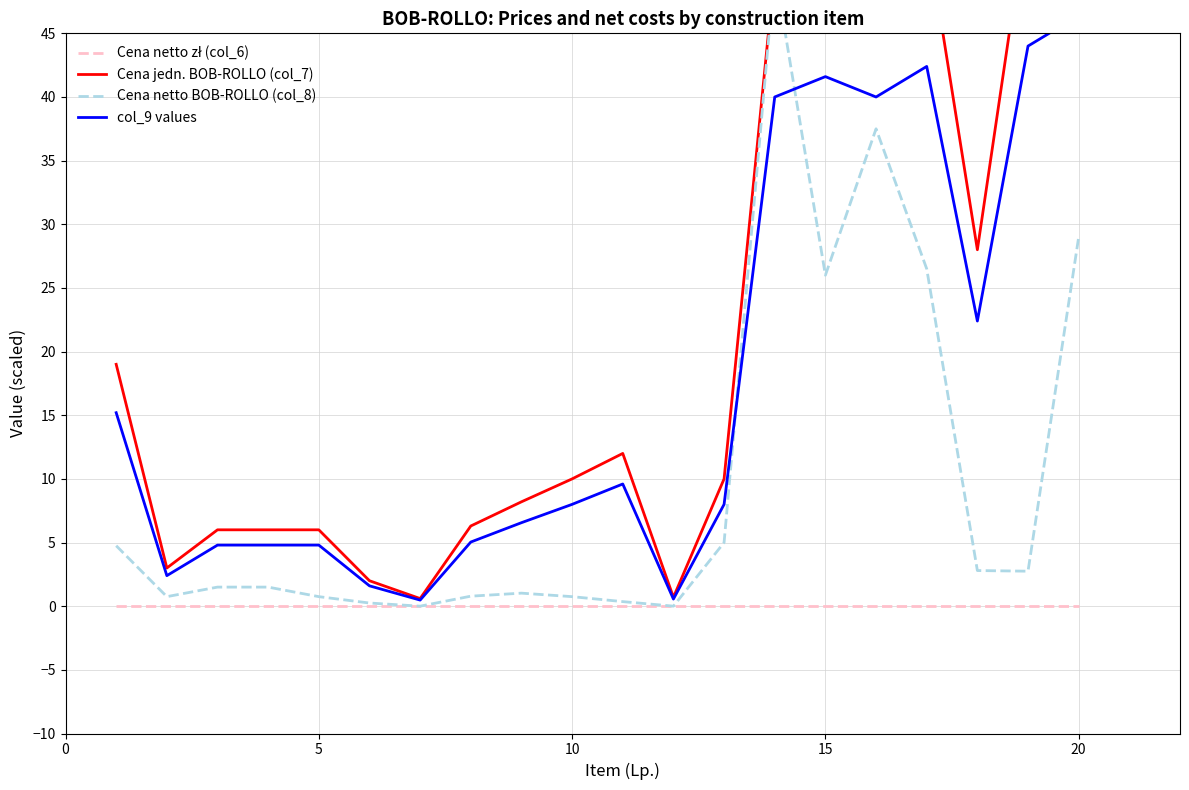

What is the difference between the highest and lowest values at 20?

2.0